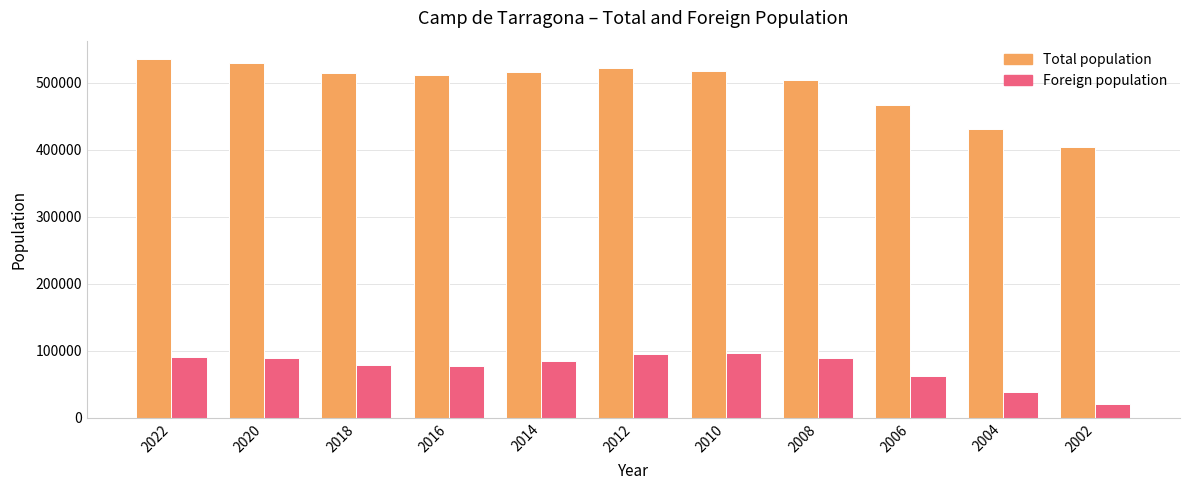

At which label does Foreign population reach its minimum?

2002